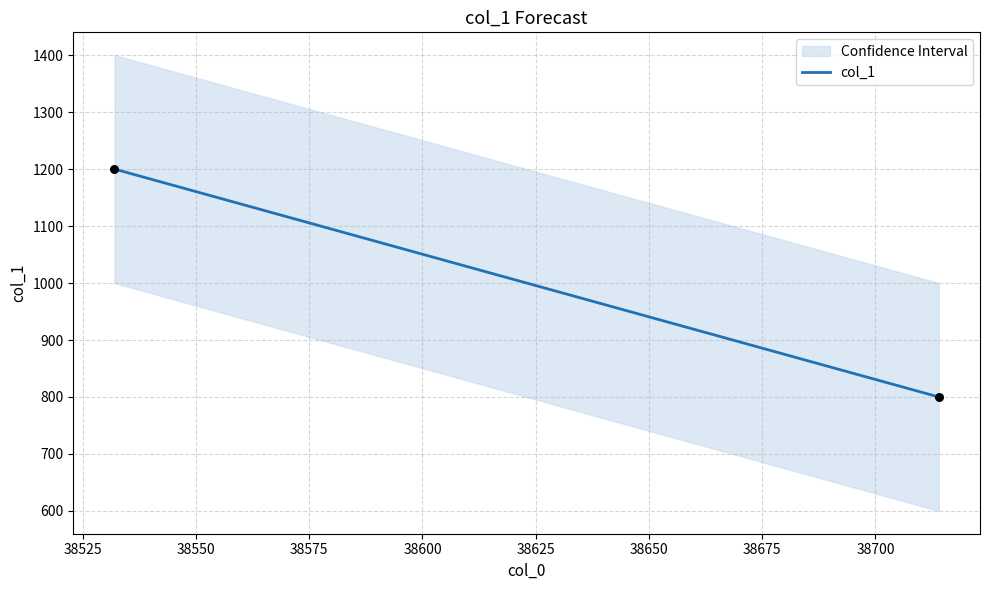

What is the range of X values (max minus min)?

182